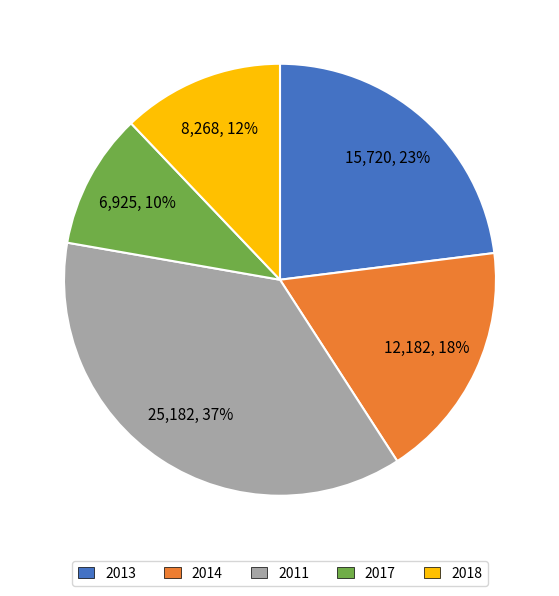

To the nearest percent, what portion does 2014 represent?

18%